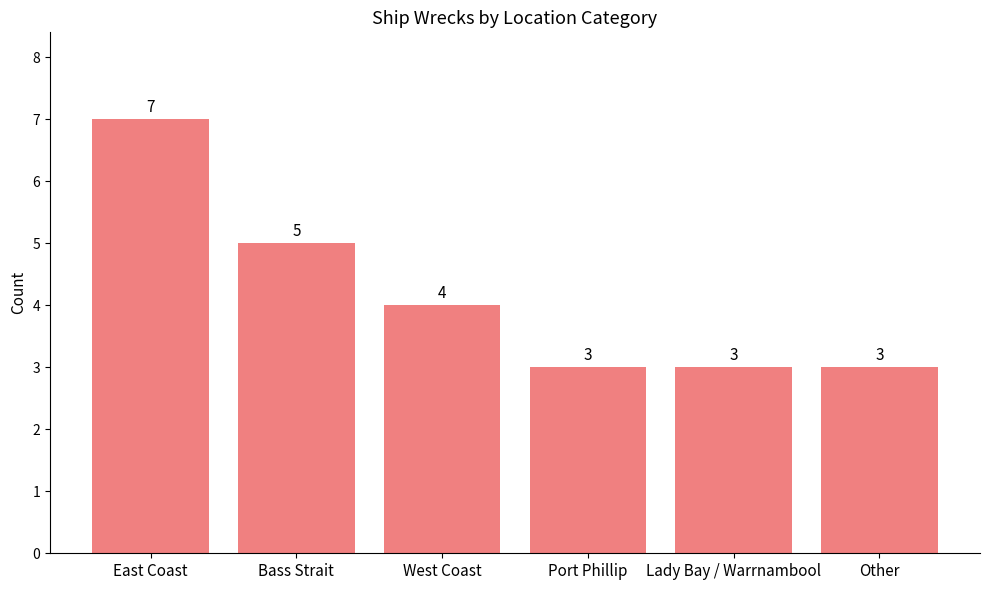

What is the average value?

4